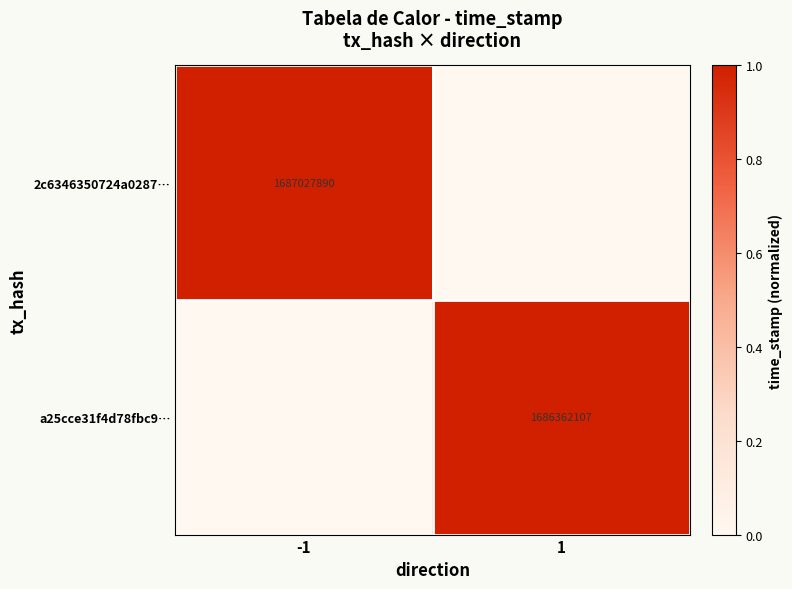

The value of 2c6346350724a0287… at -1 is 3009286685. True or false?

False